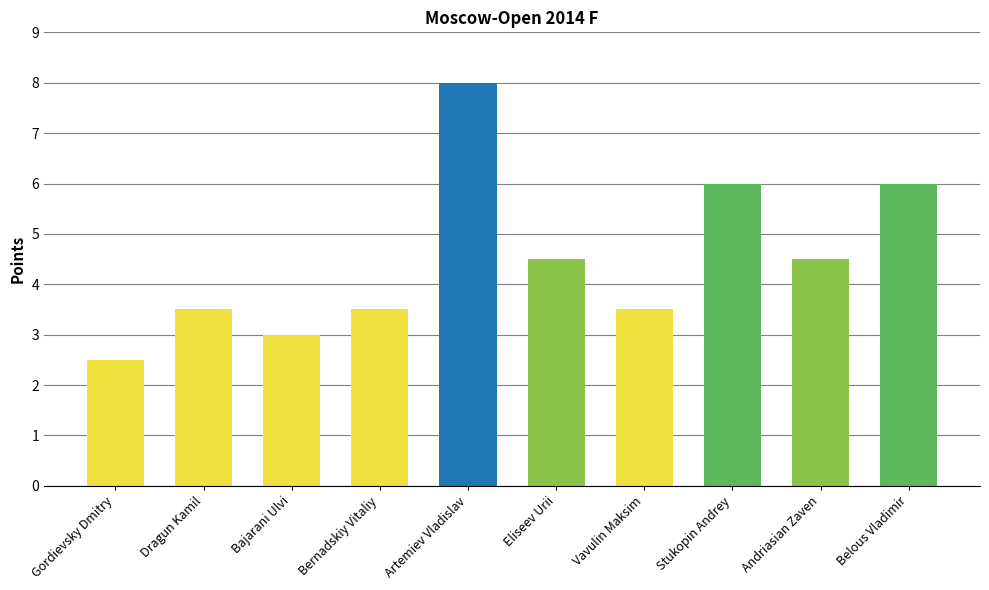

Count the number of values greater than 4.

5